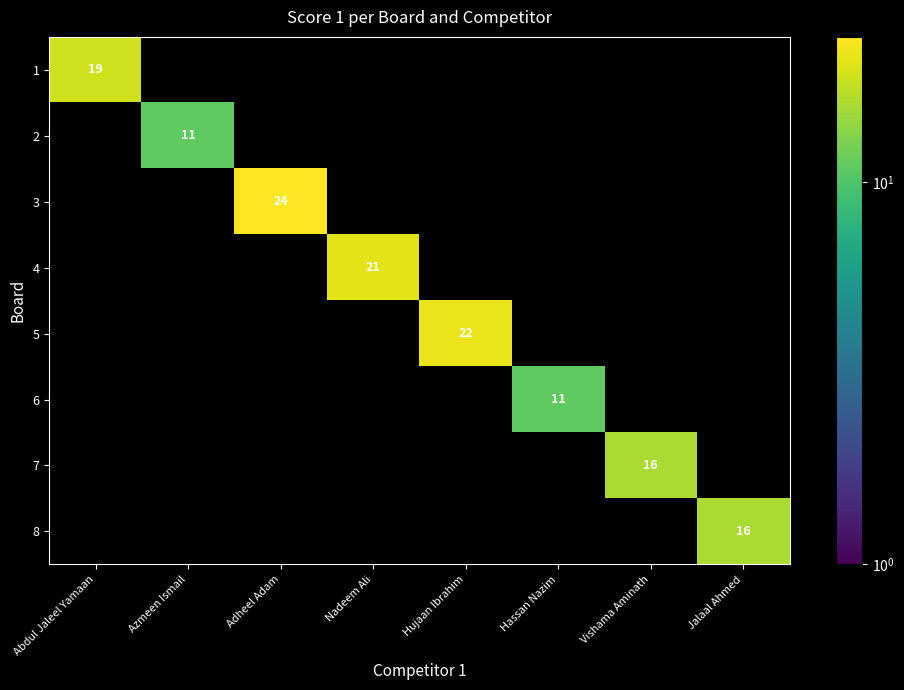

True or false: 6 has a value of 11 at Hassan Nazim.

True